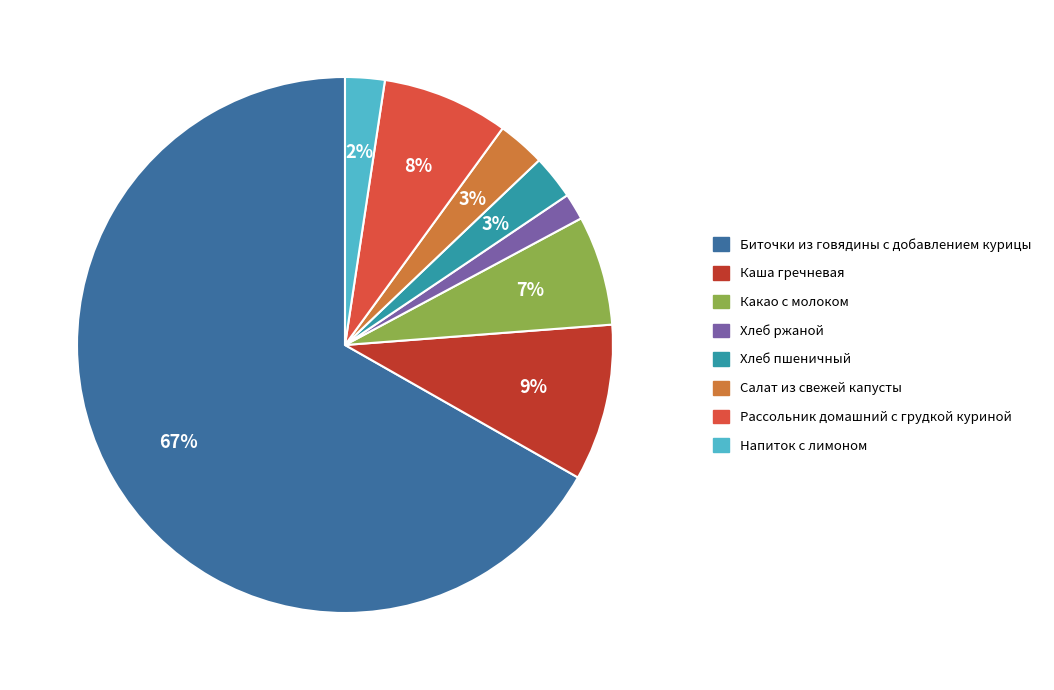

Is there any slice that represents more than half of the pie?

Yes